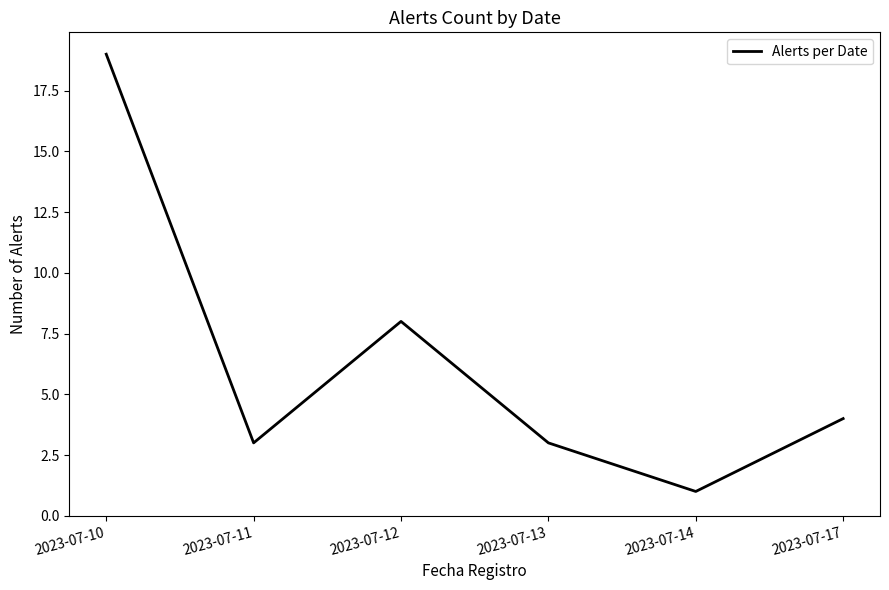

Reading left to right, list all the values displayed in this chart.

2023-07-10=19	2023-07-11=3	2023-07-12=8	2023-07-13=3	2023-07-14=1	2023-07-17=4